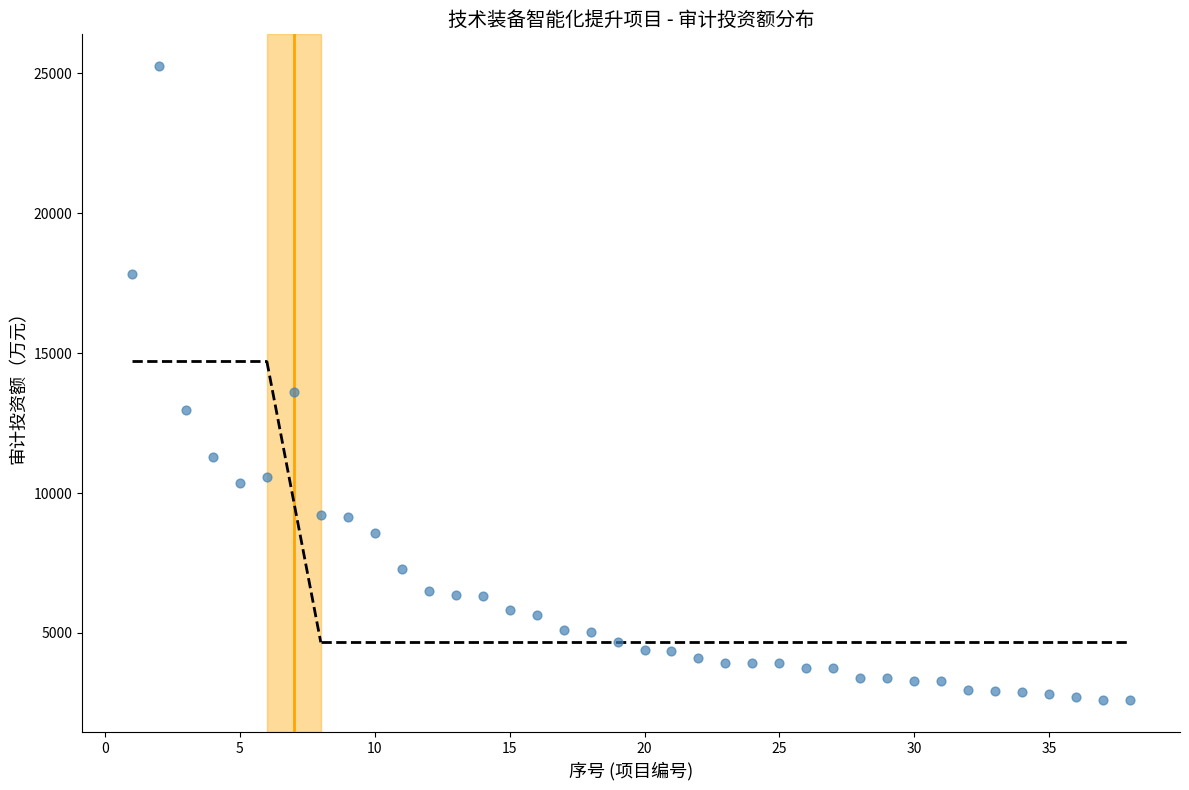

What is the range of X values (max minus min)?

37